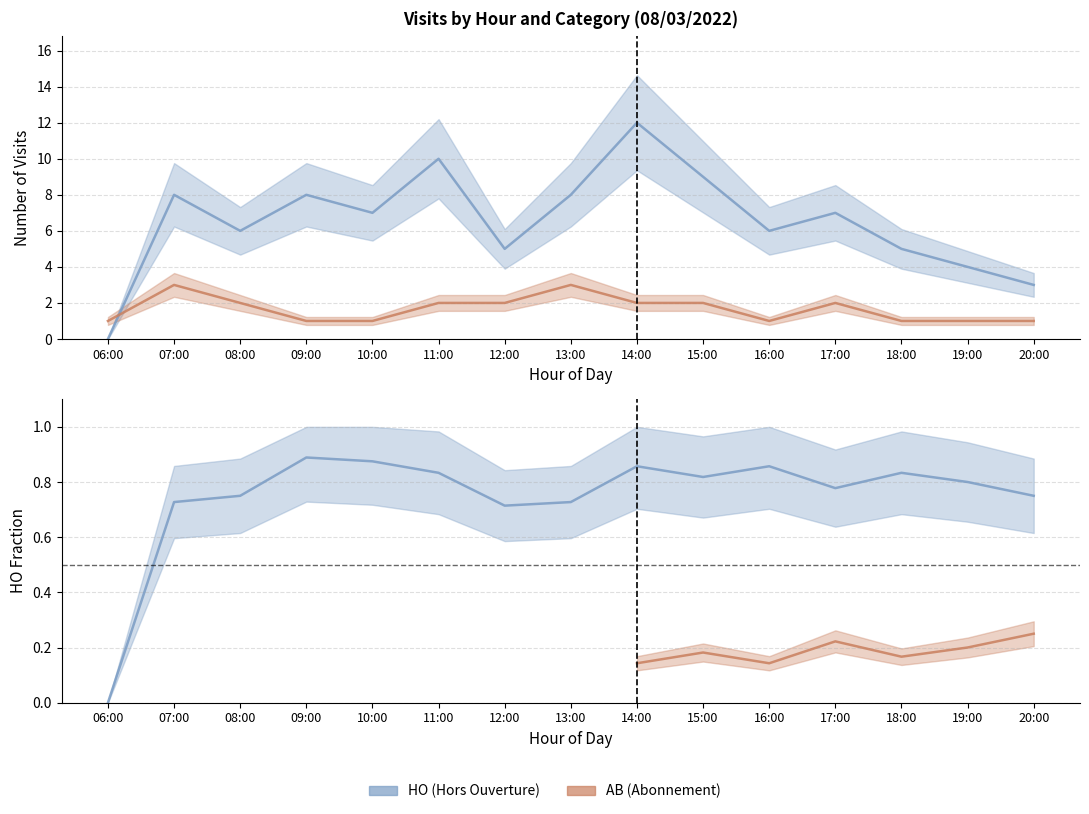

After their last crossing, which series has the higher values: HO or AB?

HO